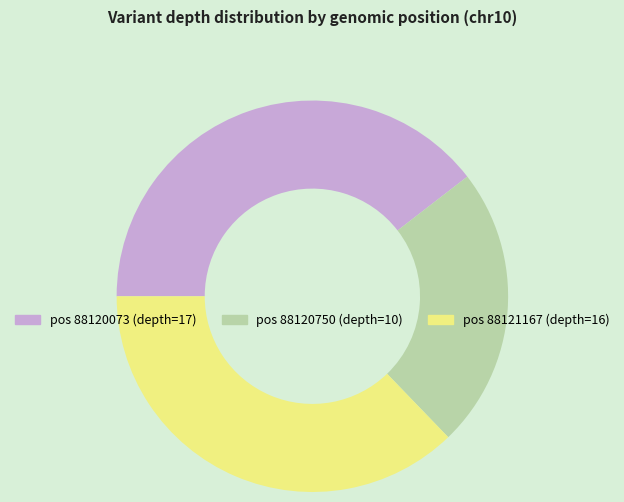

How many segments does this pie chart have?

3